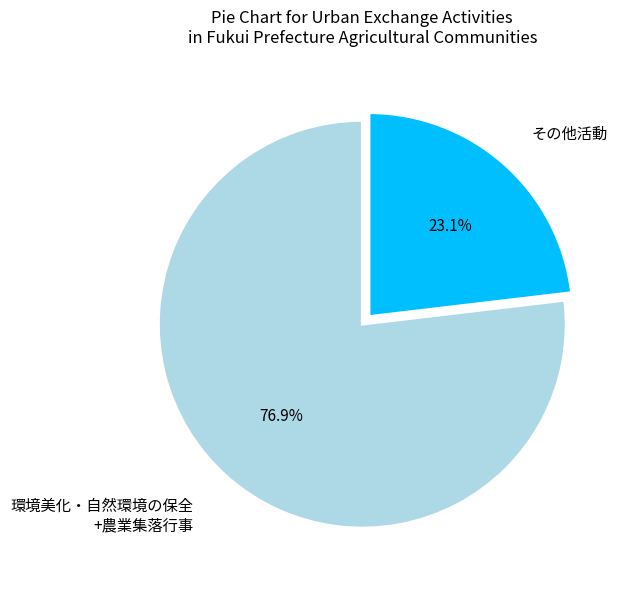

Does any single category account for the majority?

Yes